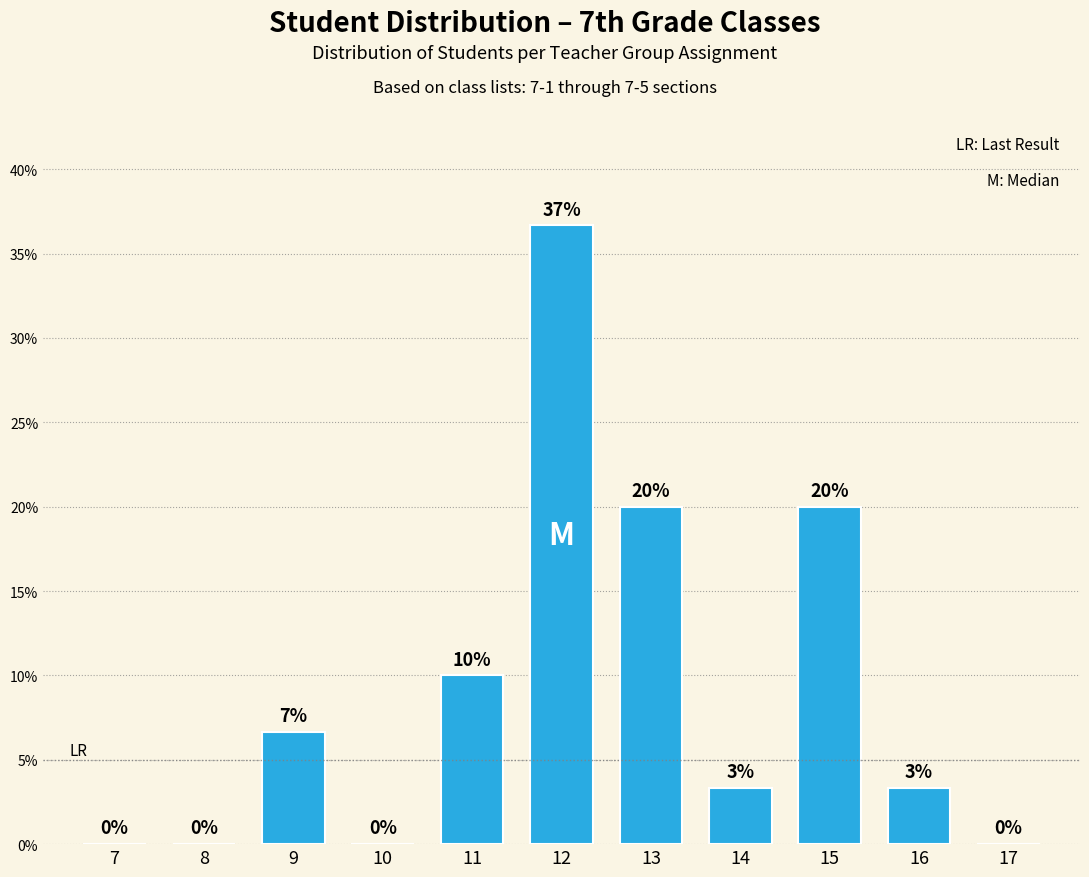

Approximately how many times larger is the value at 15 compared to 11?

2.0